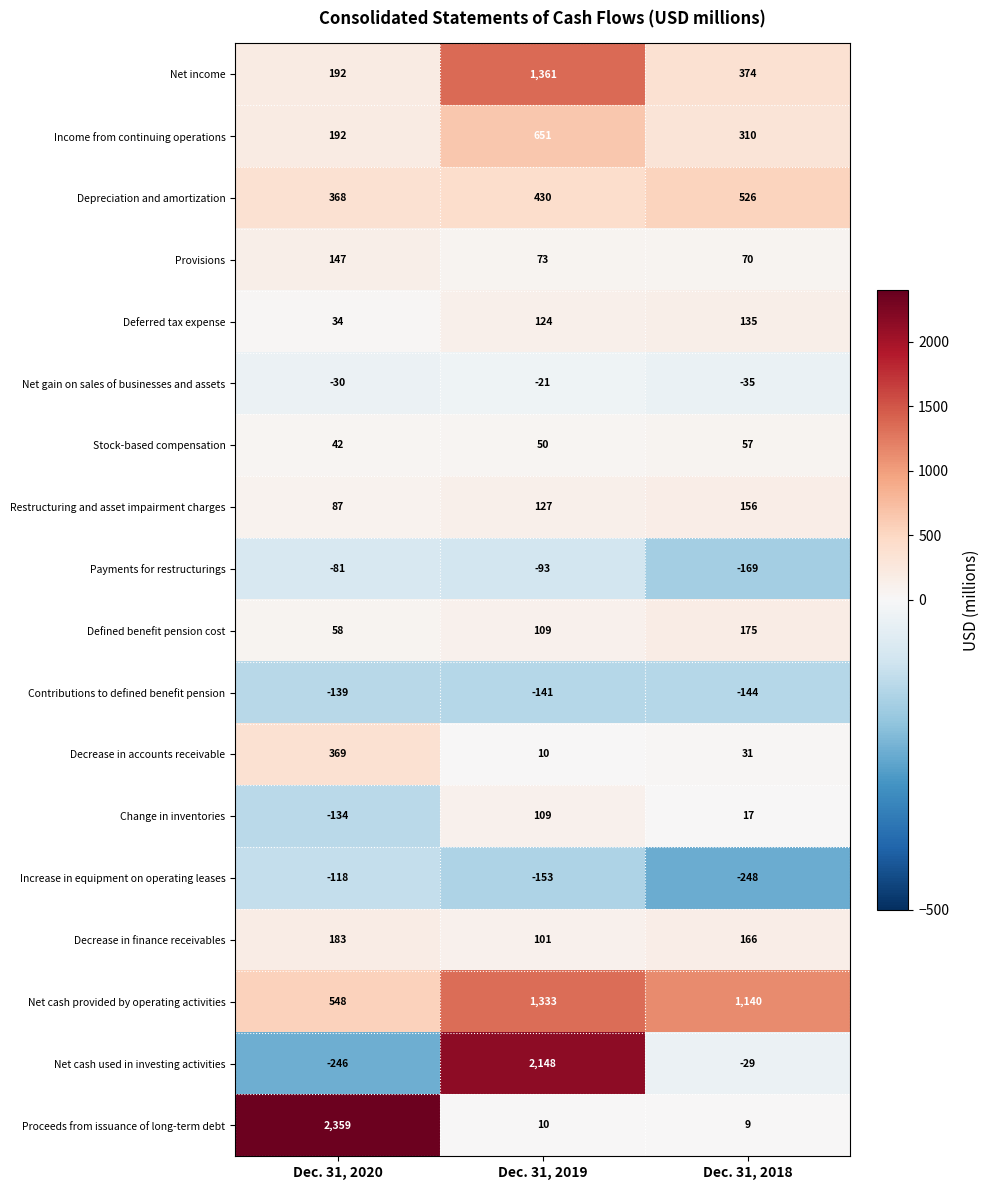

What value does the Decrease in accounts receivable series have at Dec. 31, 2018?

31